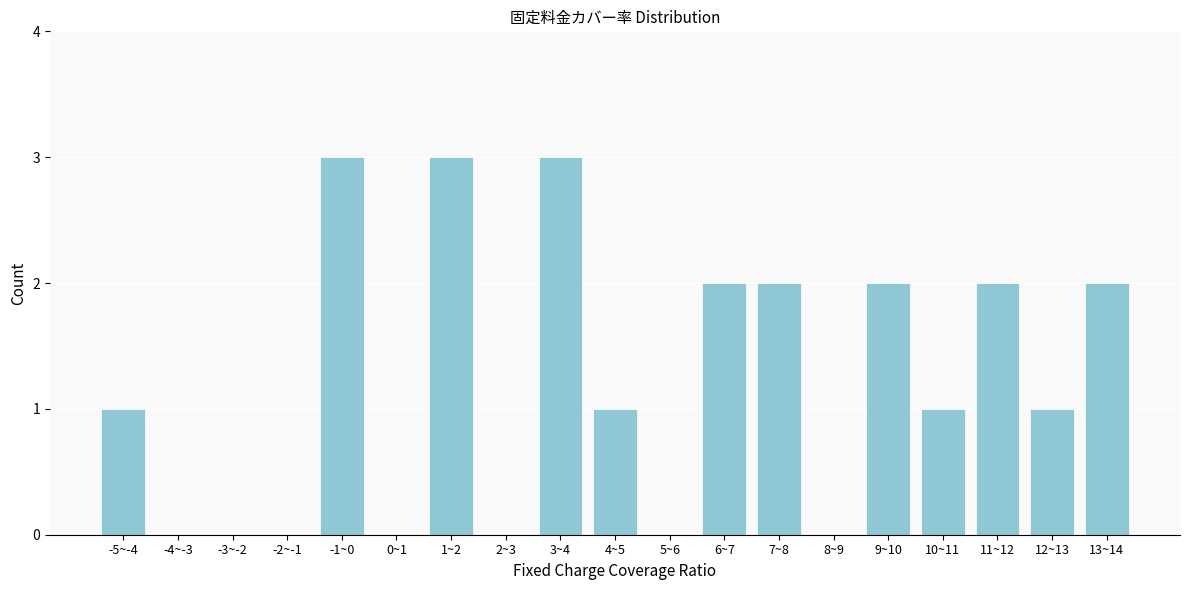

Reading left to right, transcribe all the data shown in this chart.

-5~-4=1	-4~-3=0	-3~-2=0	-2~-1=0	-1~0=3	0~1=0	1~2=3	2~3=0	3~4=3	4~5=1	5~6=0	6~7=2	7~8=2	8~9=0	9~10=2	10~11=1	11~12=2	12~13=1	13~14=2